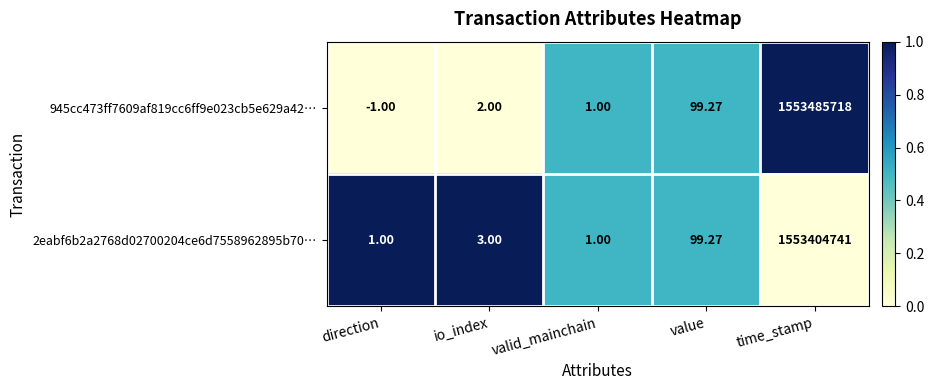

Is the value of 945cc473ff7609af819cc6ff9e023cb5e629a42… at direction greater than the value of 2eabf6b2a2768d02700204ce6d7558962895b70… at io_index?

No